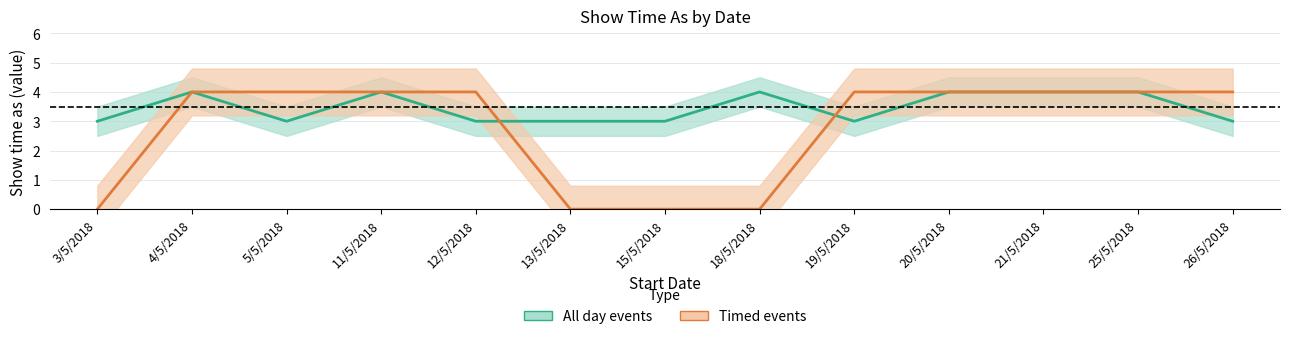

What is the average value of the All day events series?

3